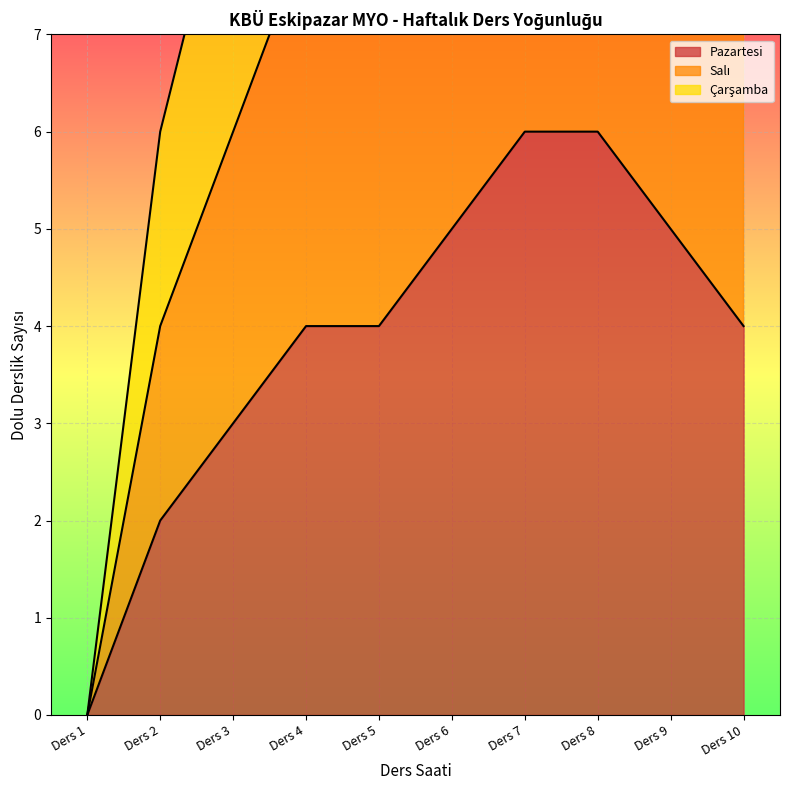

Which series changed the most between Ders 2 and Ders 4?

Pazartesi